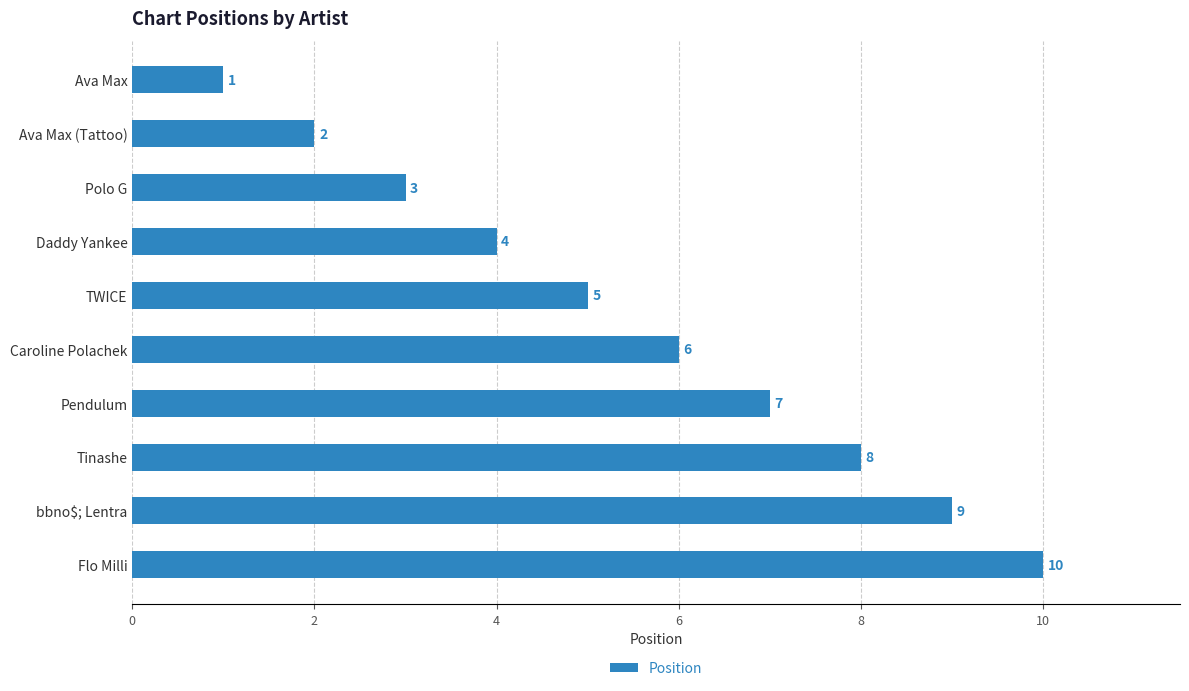

What is the change in value from Tinashe to Flo Milli?

+2